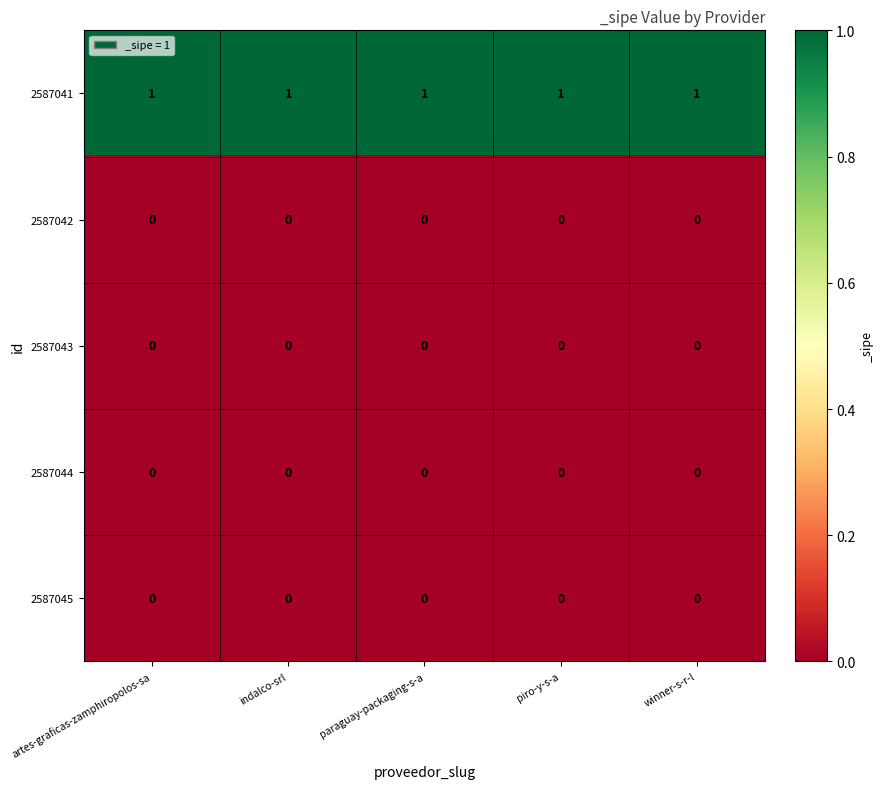

The value of 2587044 at winner-s-r-l is 0. True or false?

True